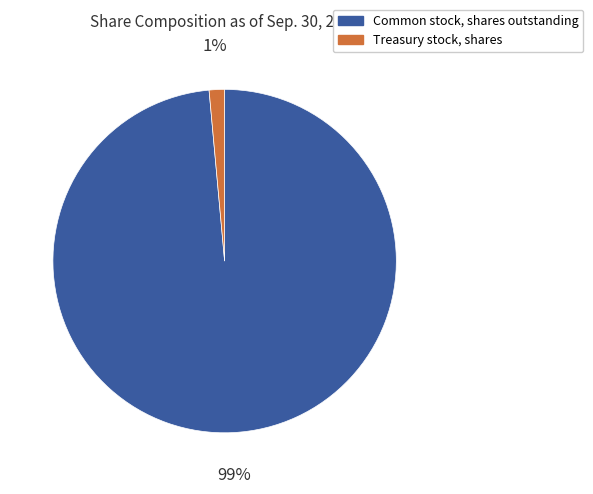

Which has a higher value, Common stock, shares outstanding or Treasury stock, shares?

Common stock, shares outstanding